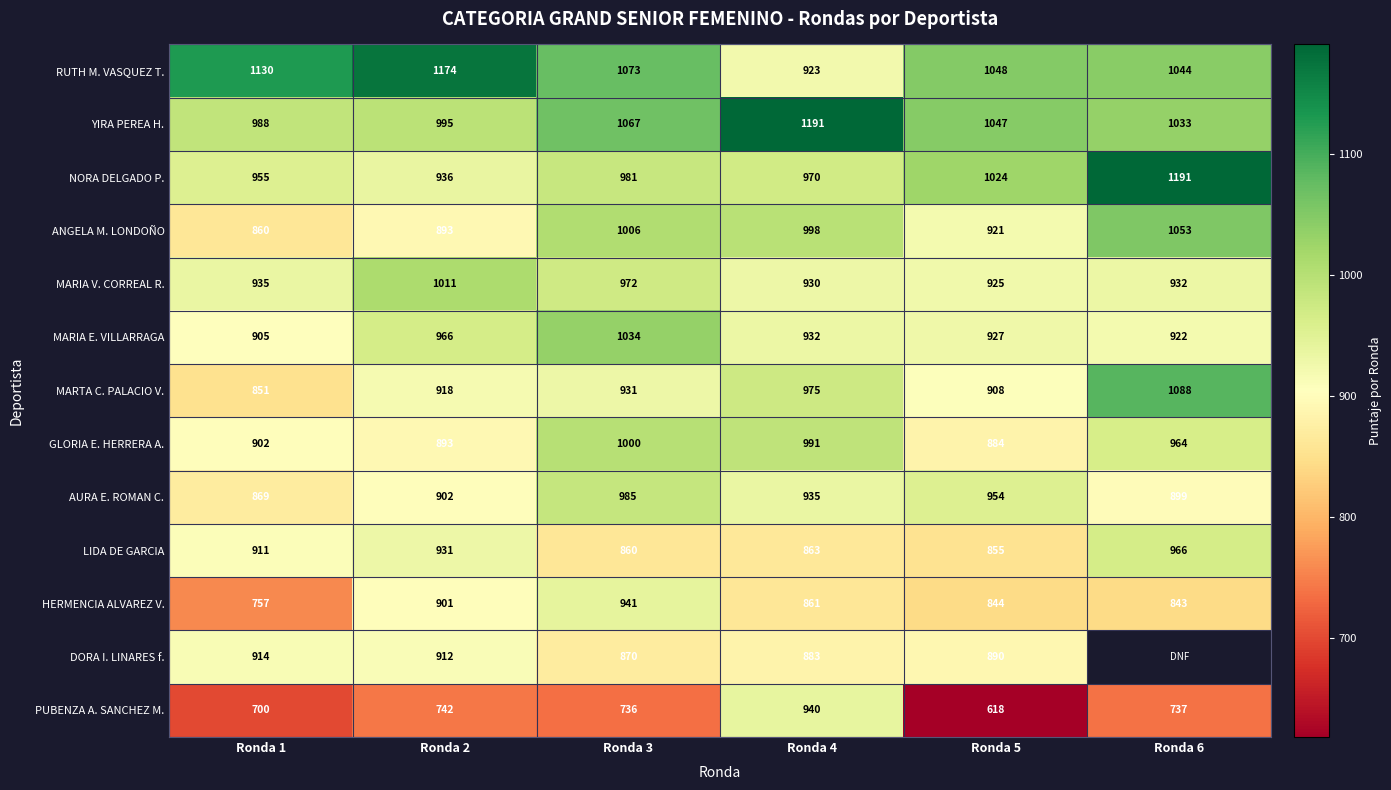

Between Ronda 4 and Ronda 5, which series saw the biggest shift?

PUBENZA A. SANCHEZ M.